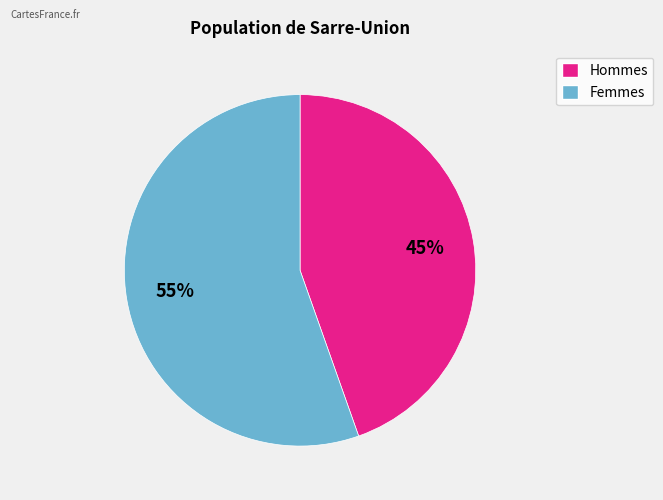

To the nearest percent, what is the average slice percentage?

50%